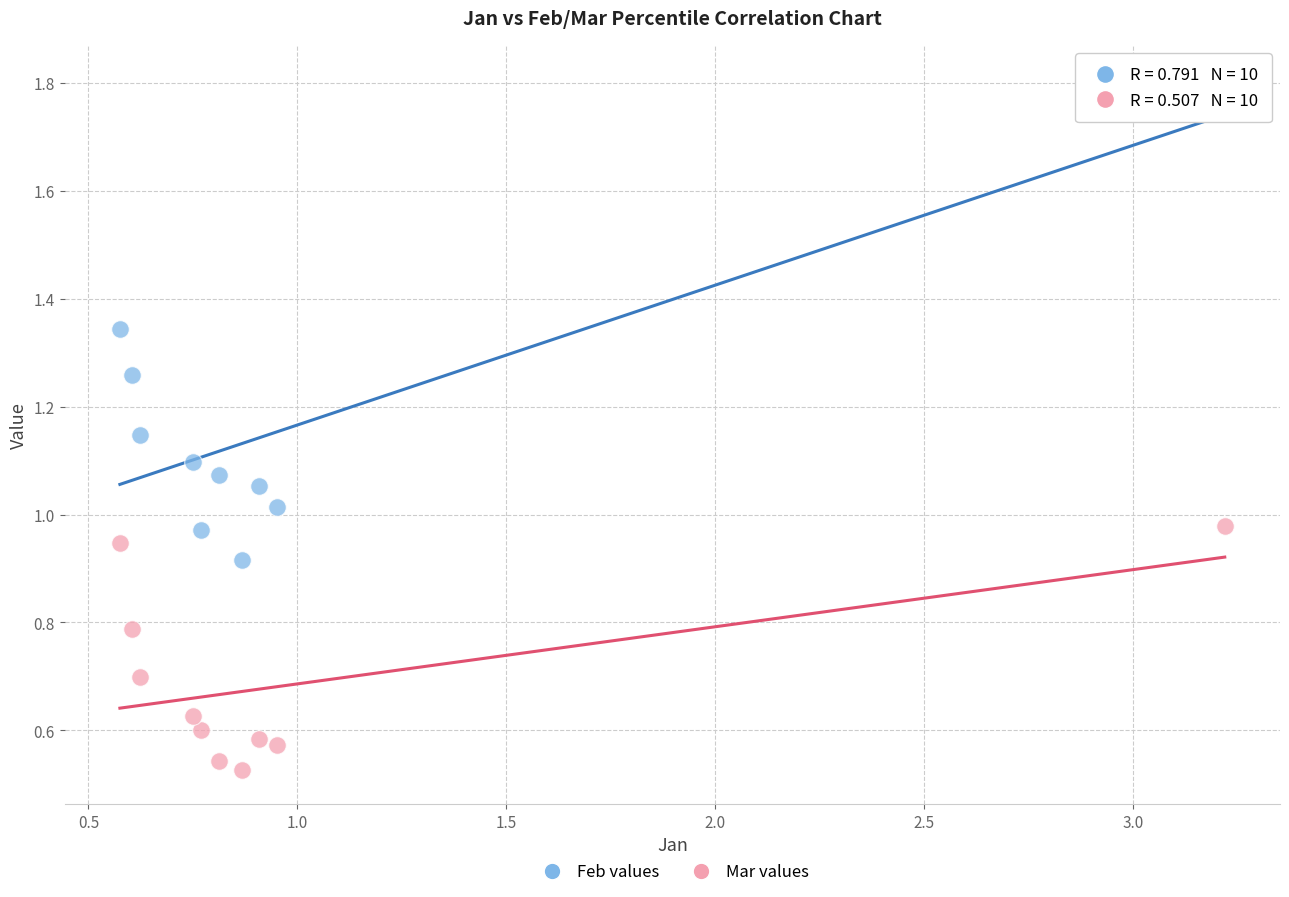

Across all data points, what is the range of X values (max minus min)?

2.6